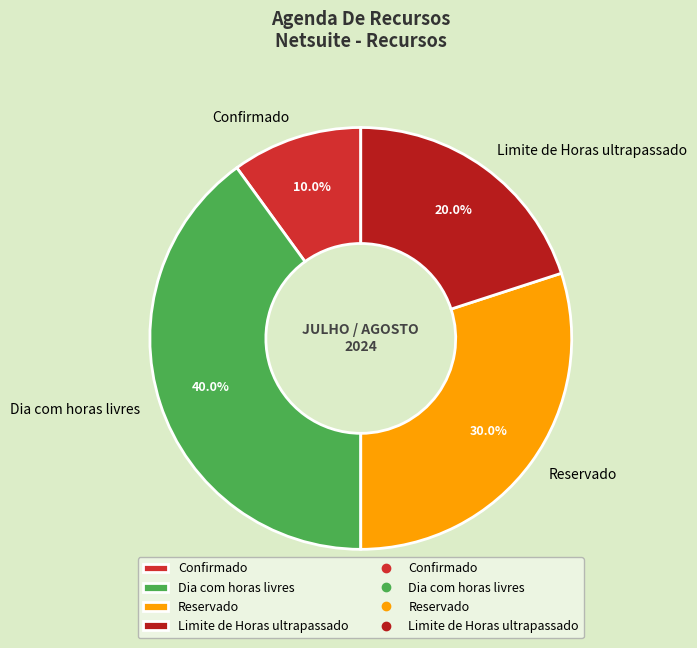

The Limite de Horas ultrapassado slice represents 13% of the pie. True or false?

False